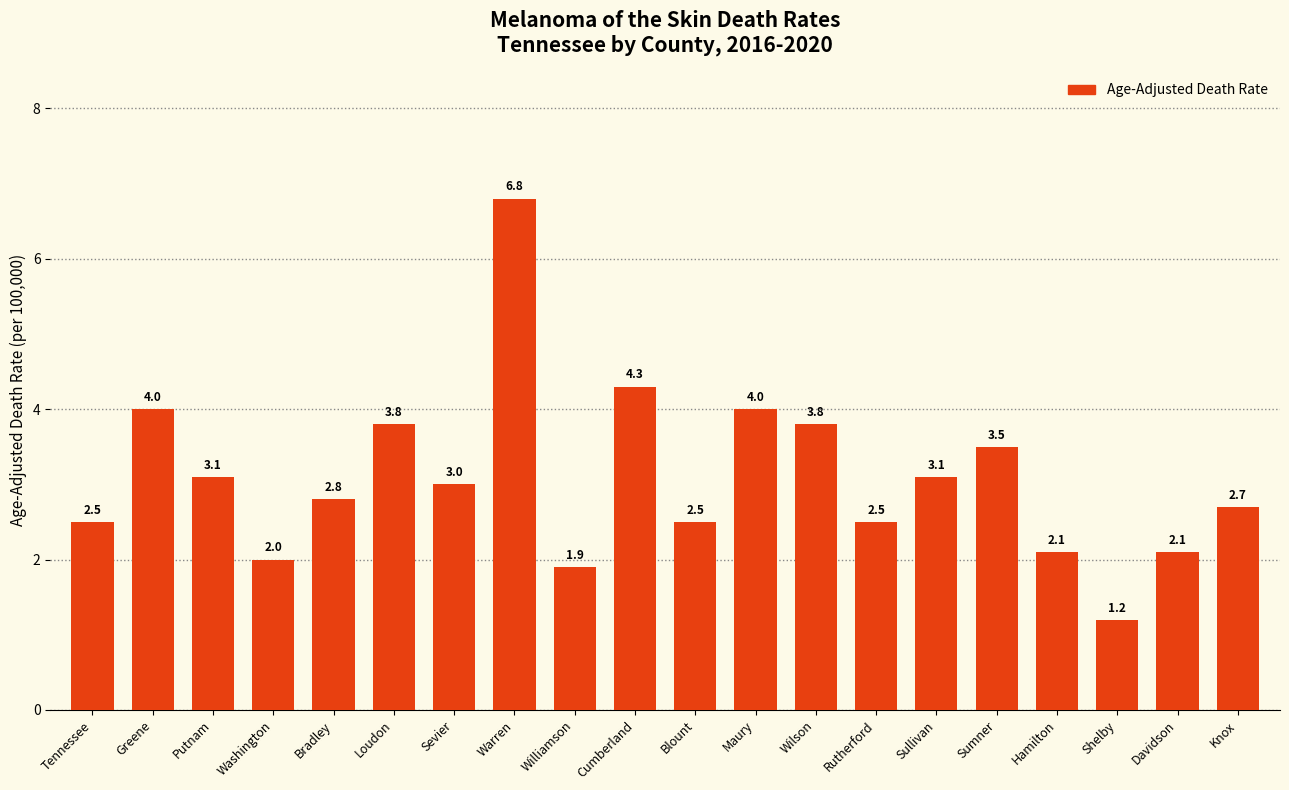

What is the sum of all values?

61.7